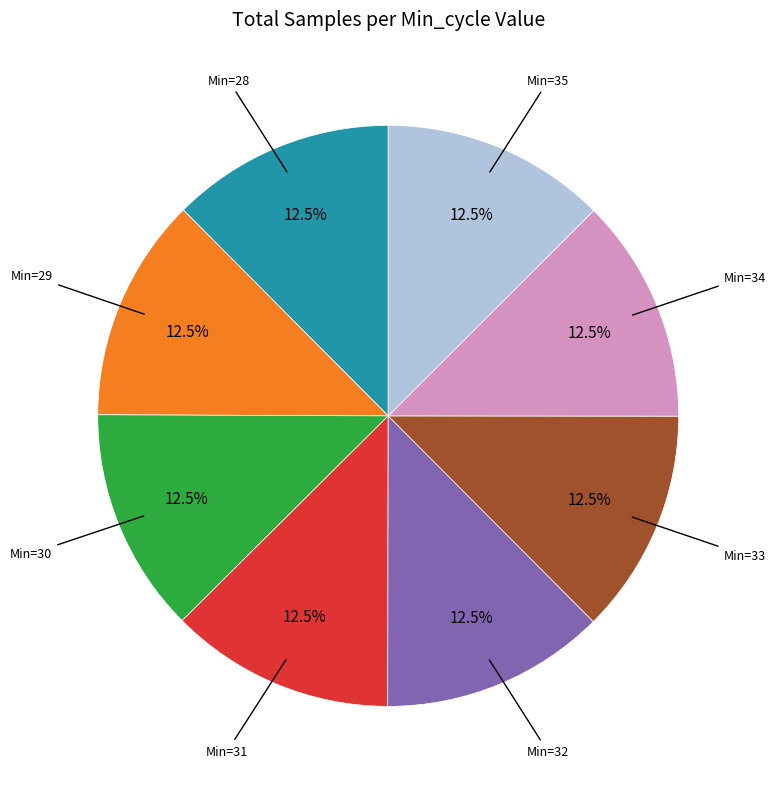

Is there a majority slice in this chart?

No